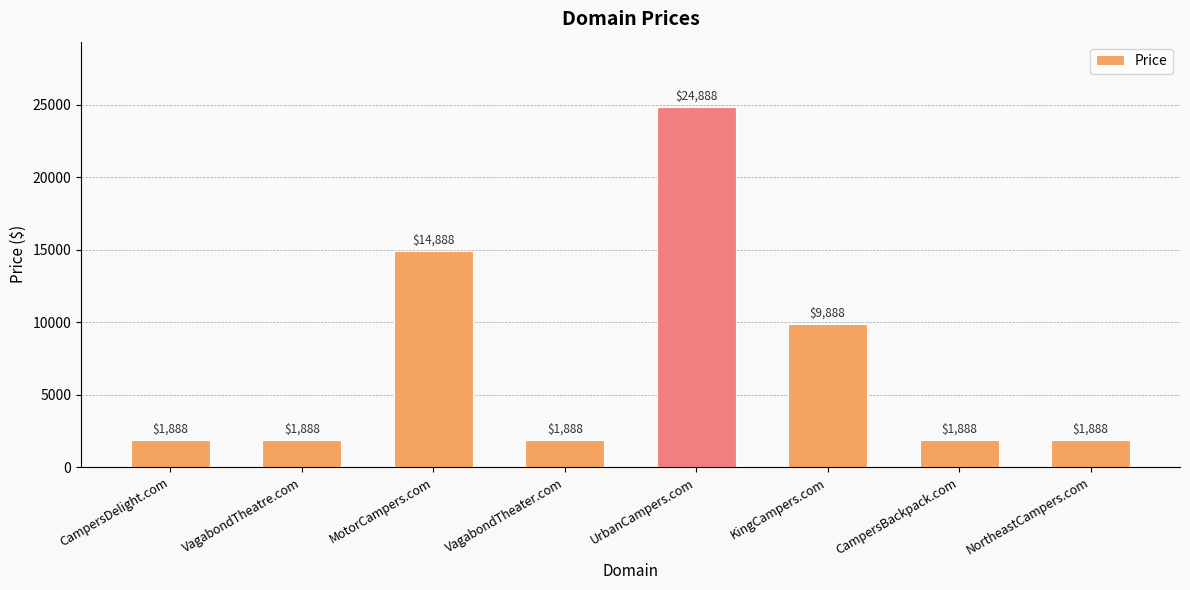

What is the greatest value displayed?

24888